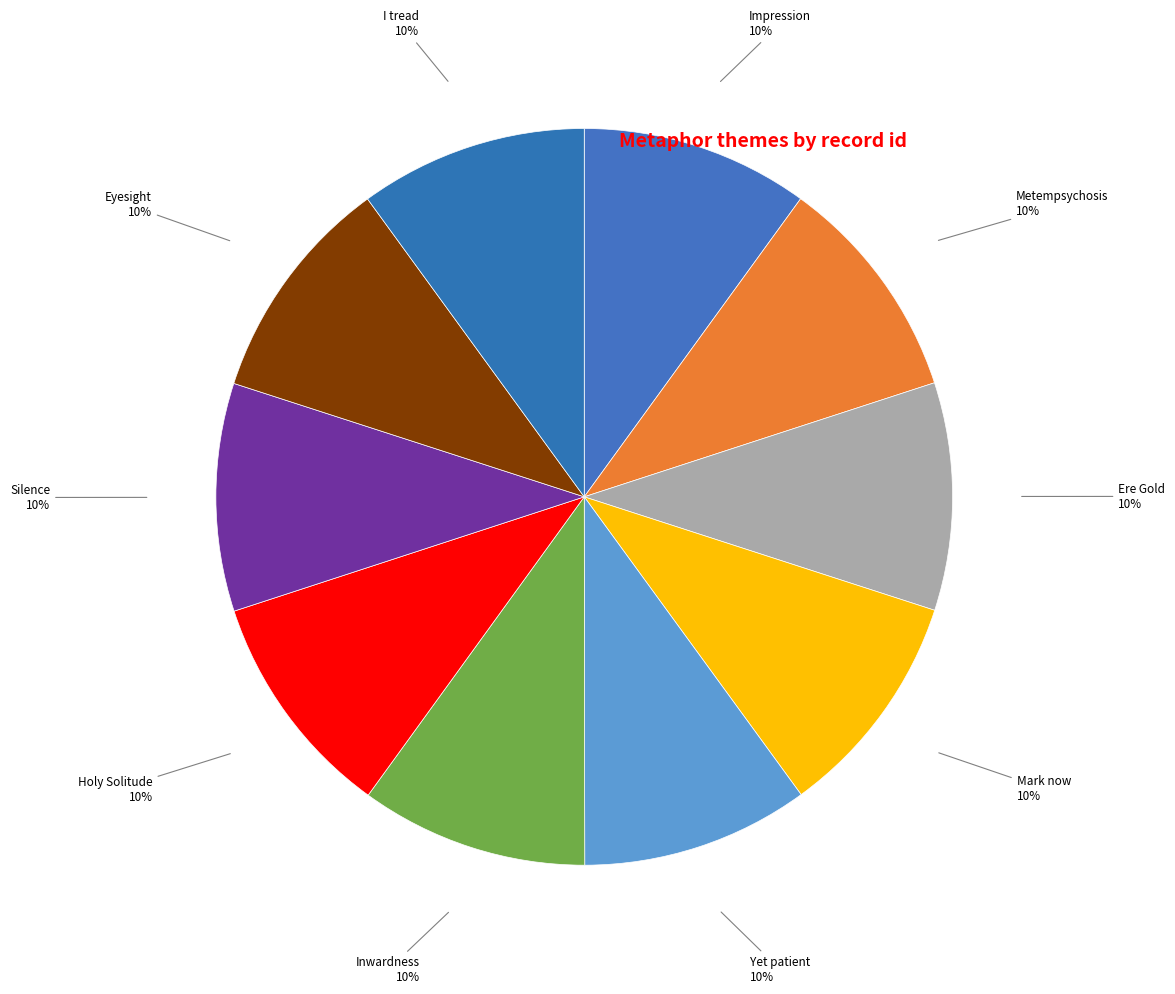

Does Yet patient represent more than half of the total?

No